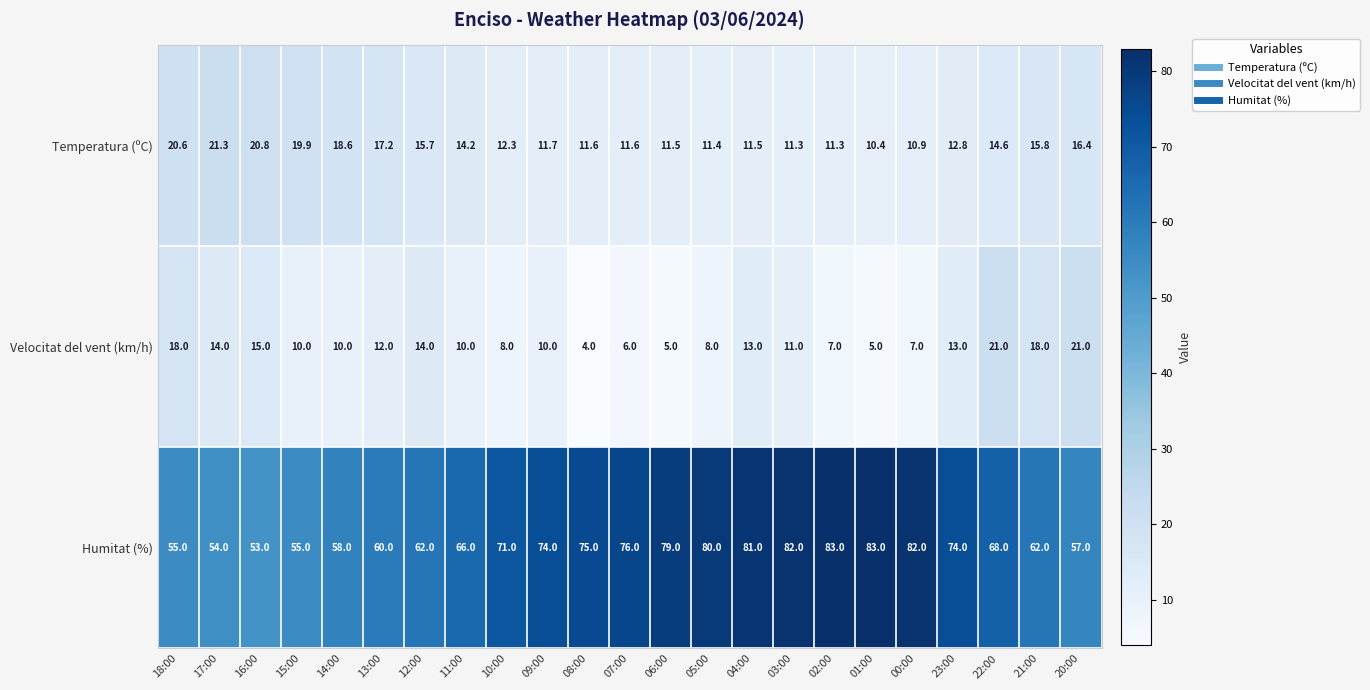

At how many categories does at least one series exceed 65?

14